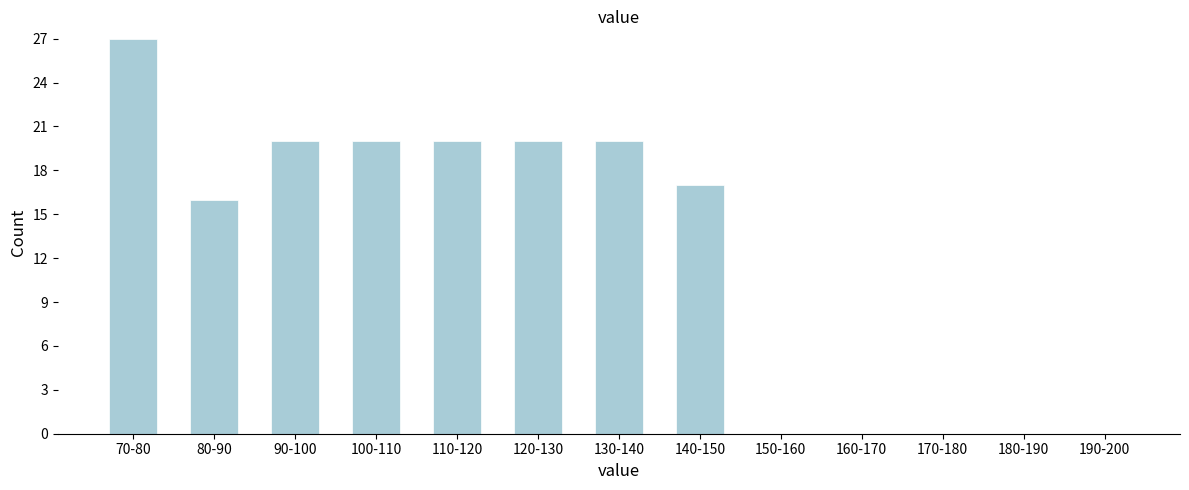

Reading left to right, extract all data points from this chart.

70-80=27	80-90=16	90-100=20	100-110=20	110-120=20	120-130=20	130-140=20	140-150=17	150-160=0	160-170=0	170-180=0	180-190=0	190-200=0